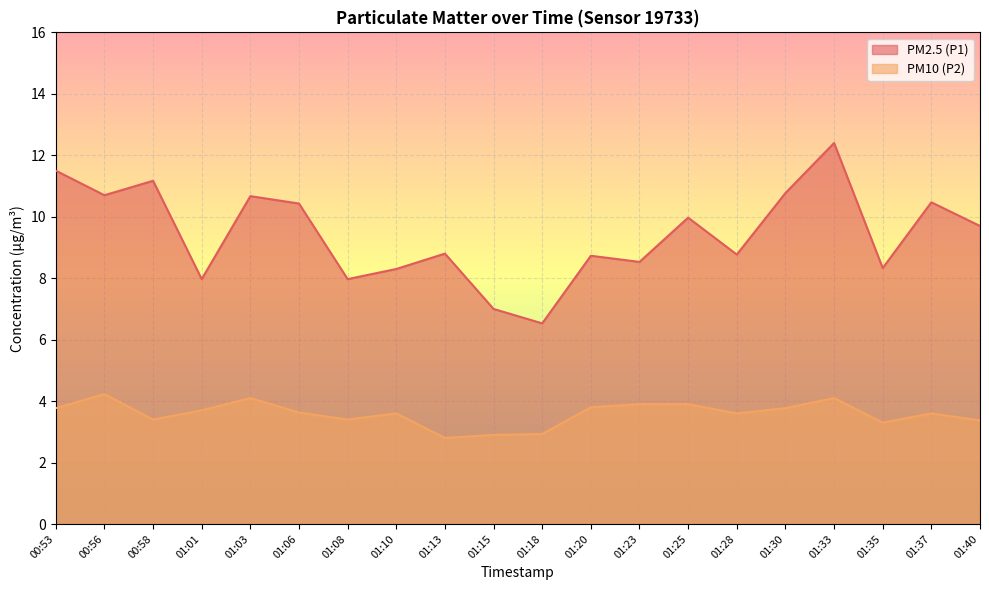

At which category does PM2.5 (P1) reach its first local valley?

00:56